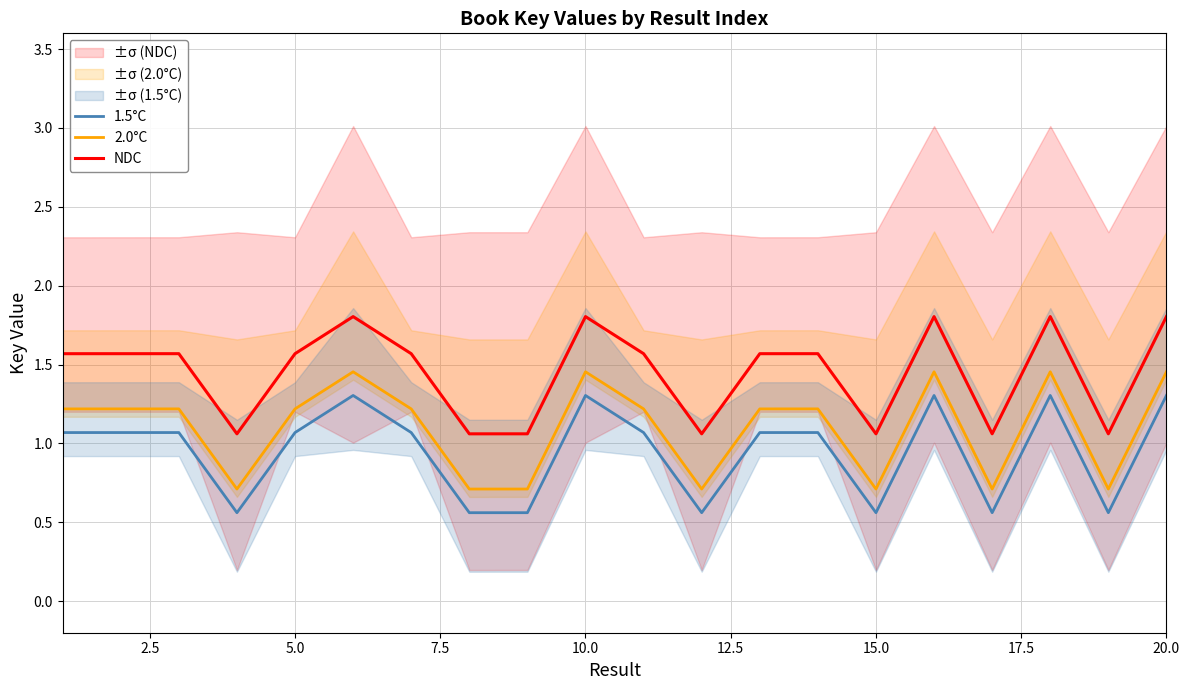

What are all the series names shown in the legend?

1.5°C, 2.0°C, NDC